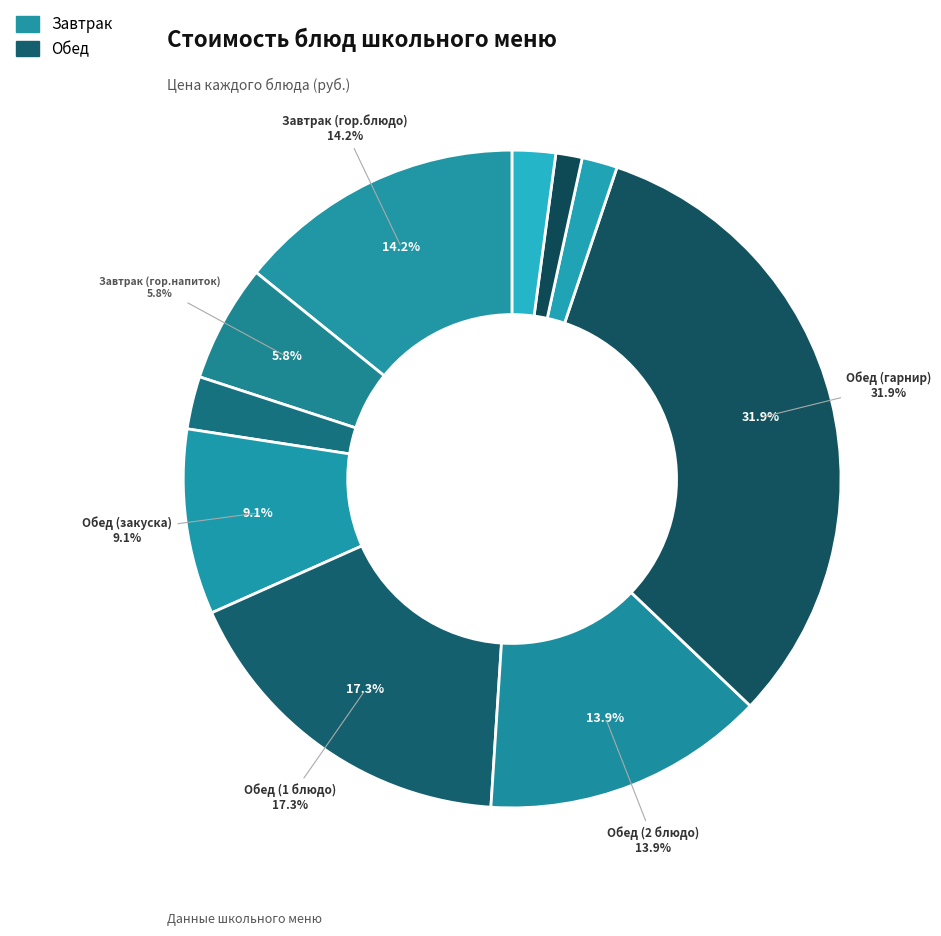

Which category has the smallest portion of the pie?

Обед (хлеб бел.)